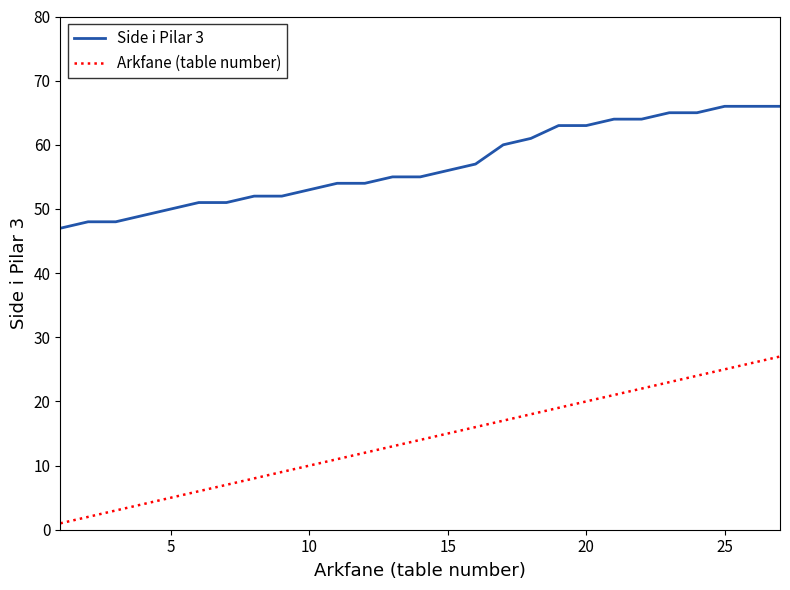

What is the average value of the Side i Pilar 3 series?

57